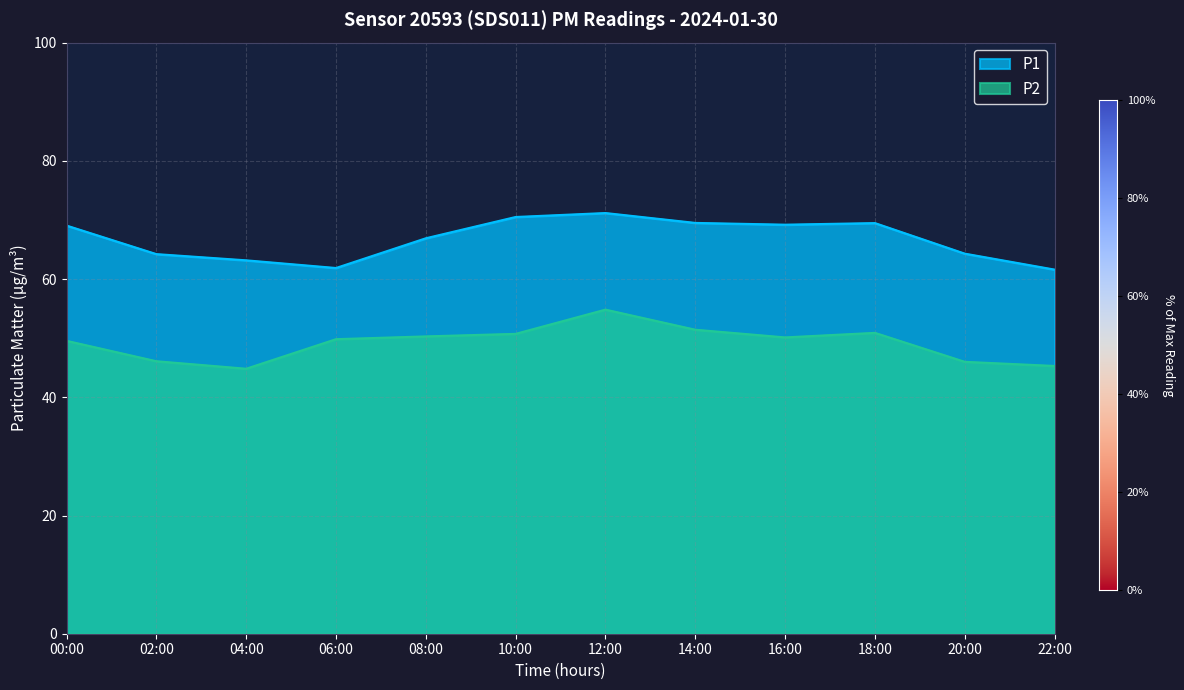

The value of P2 at 08:00 is 67.1. True or false?

False